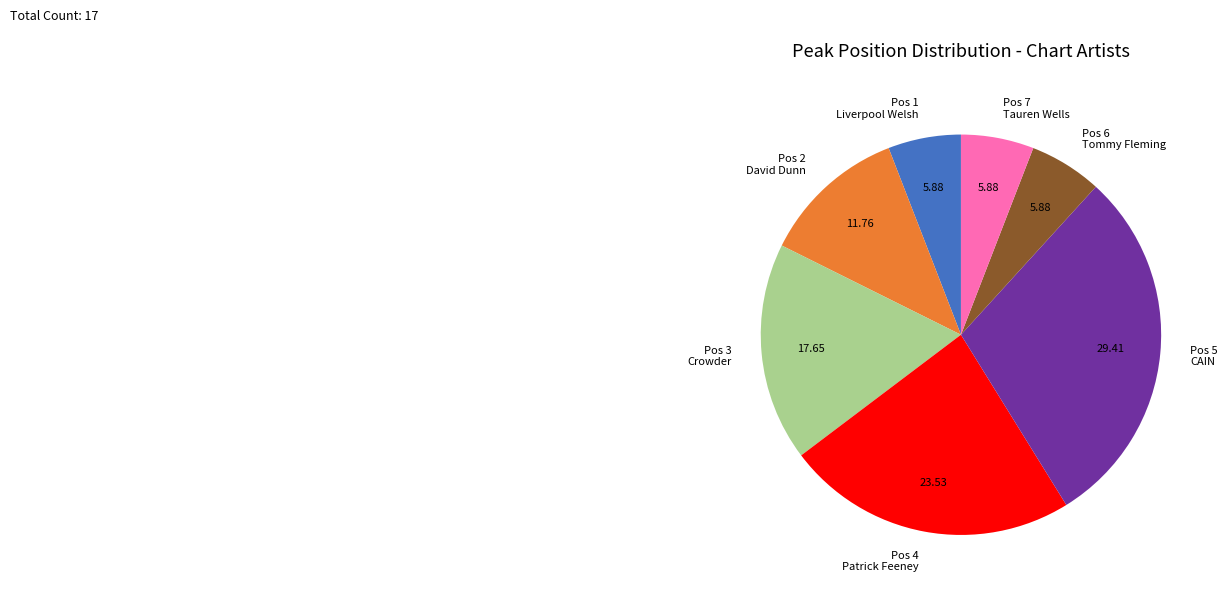

Is there any slice that represents more than half of the pie?

No